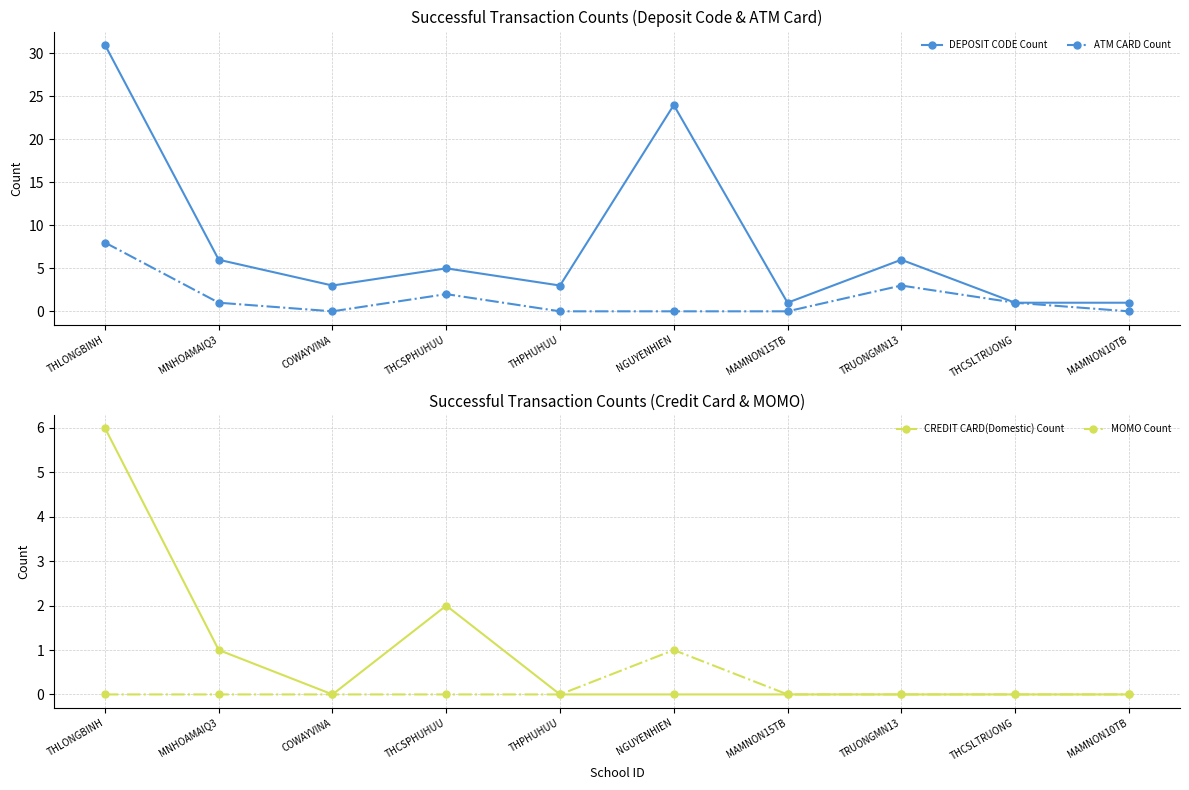

True or false: ATM CARD Count has more than 2 points higher than both neighbors.

False